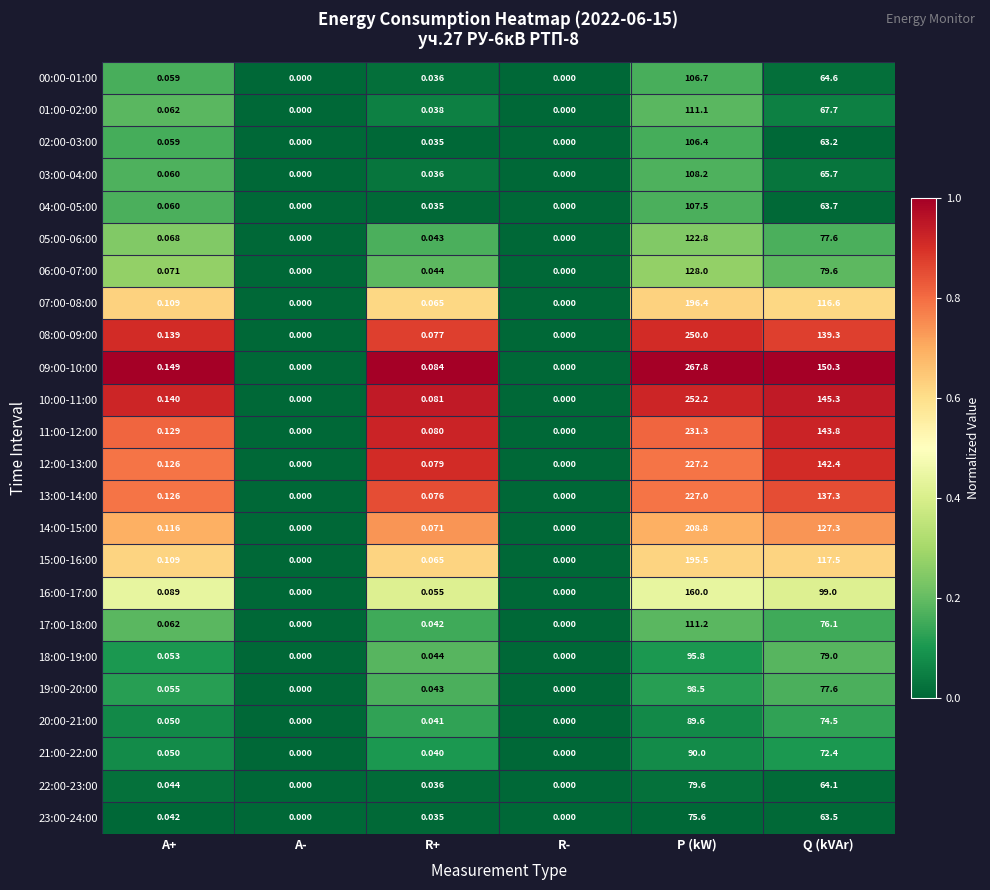

Rank the series by their maximum value, from lowest to highest.

23:00-24:00, 22:00-23:00, 20:00-21:00, 21:00-22:00, 18:00-19:00, 19:00-20:00, 02:00-03:00, 00:00-01:00, 04:00-05:00, 03:00-04:00, 01:00-02:00, 17:00-18:00, 05:00-06:00, 06:00-07:00, 16:00-17:00, 15:00-16:00, 07:00-08:00, 14:00-15:00, 13:00-14:00, 12:00-13:00, 11:00-12:00, 08:00-09:00, 10:00-11:00, 09:00-10:00